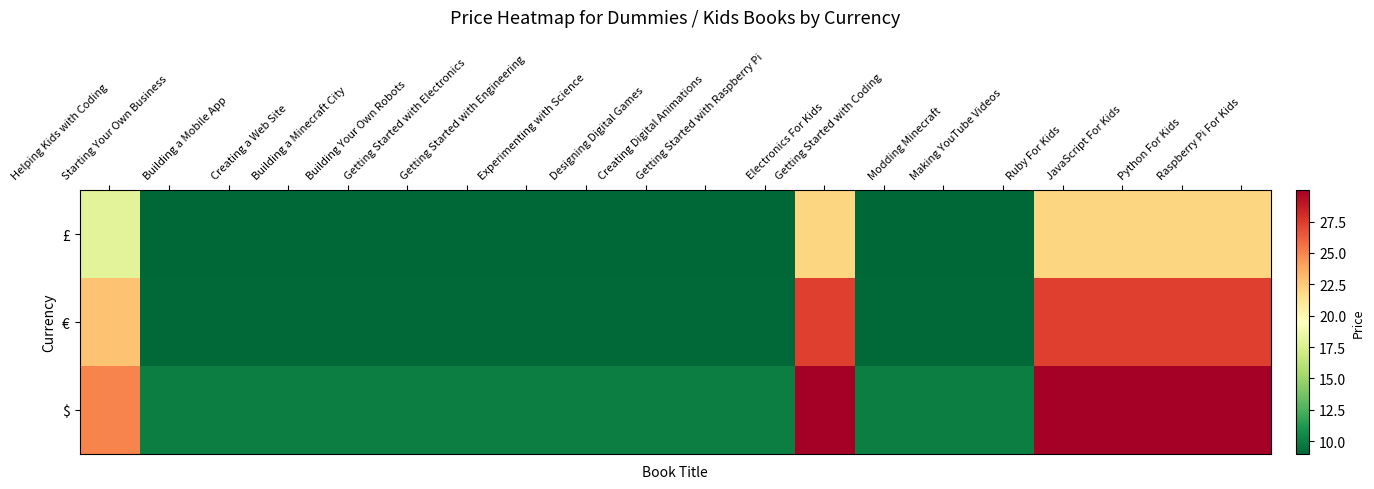

Which has a higher value, Designing Digital Games or Modding Minecraft?

Designing Digital Games